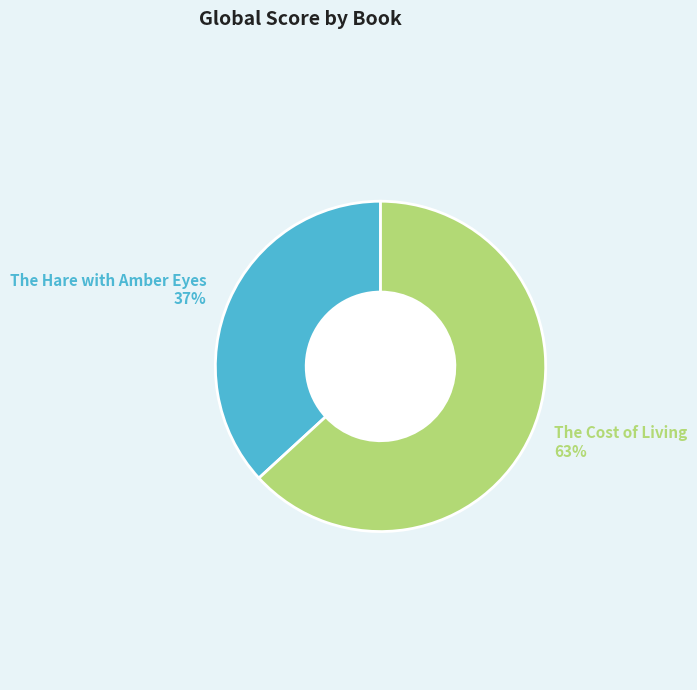

To the nearest percent, what portion does The Hare with Amber Eyes represent?

37%